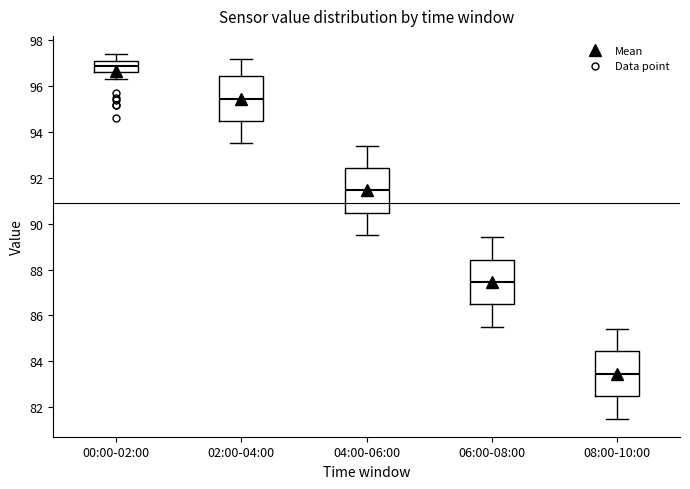

Which box has the lowest median line?

08:00-10:00